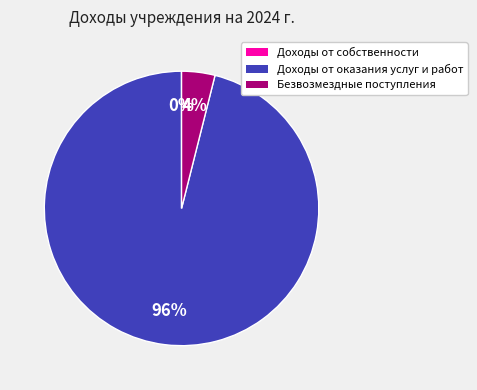

To the nearest percent, what is the difference between the largest and smallest slice percentages?

96%